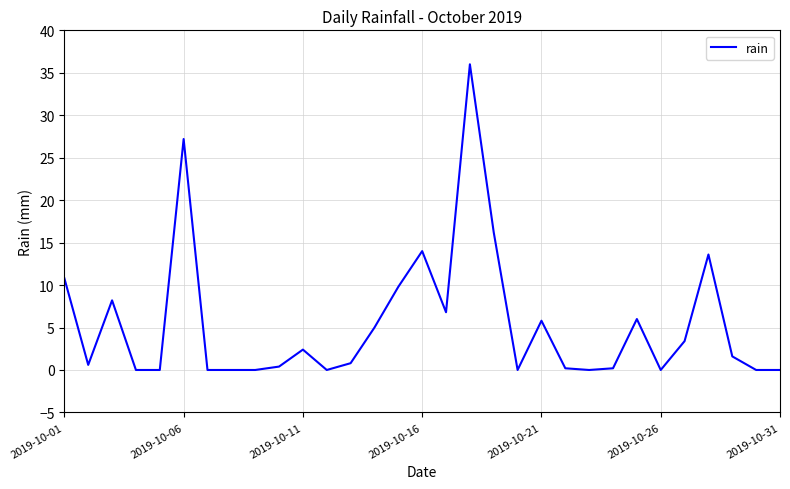

What is the difference between the maximum and minimum values?

36.0